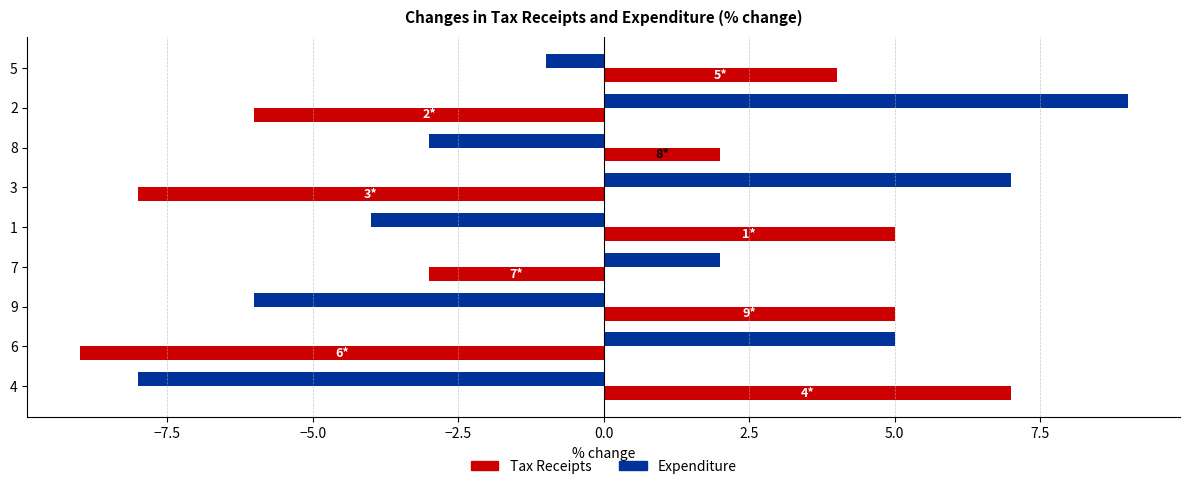

Where is Expenditure nearest to the value 0?

5